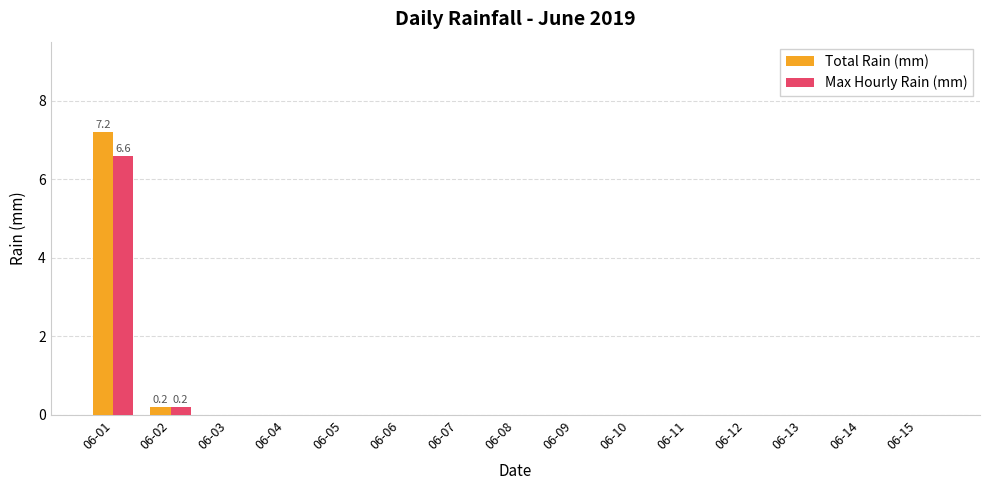

How many groups of bars are there?

15